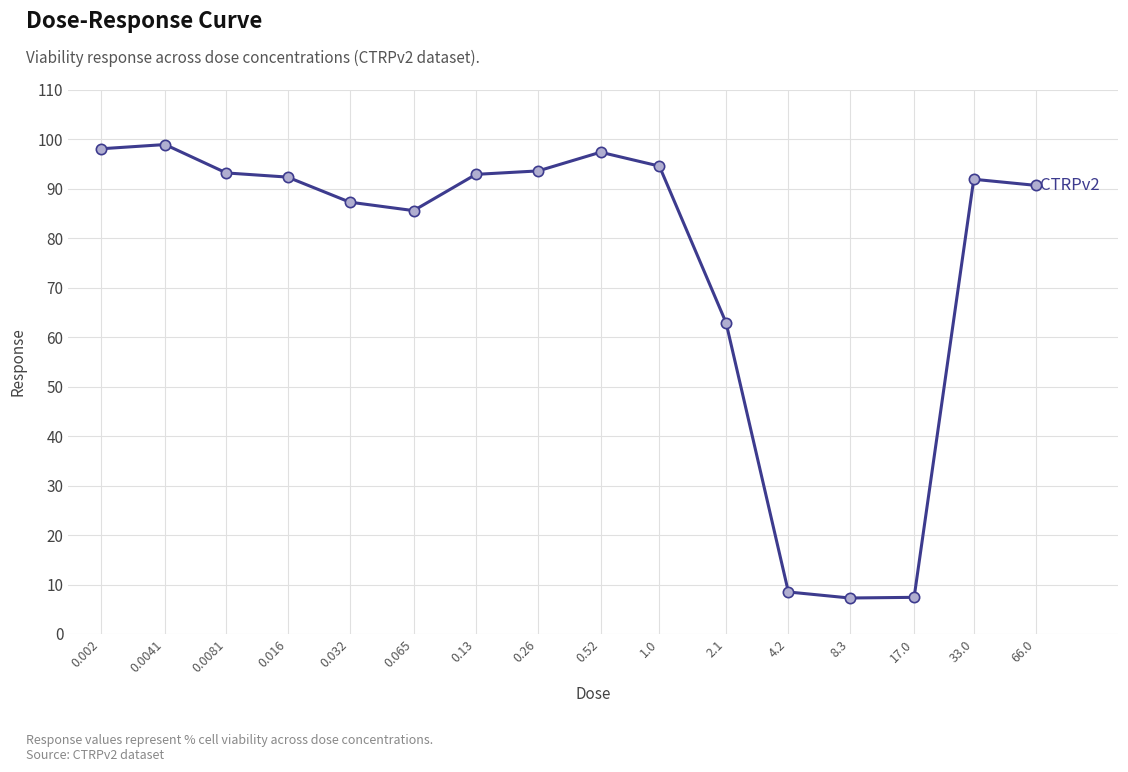

What is the greatest value displayed?

99.0